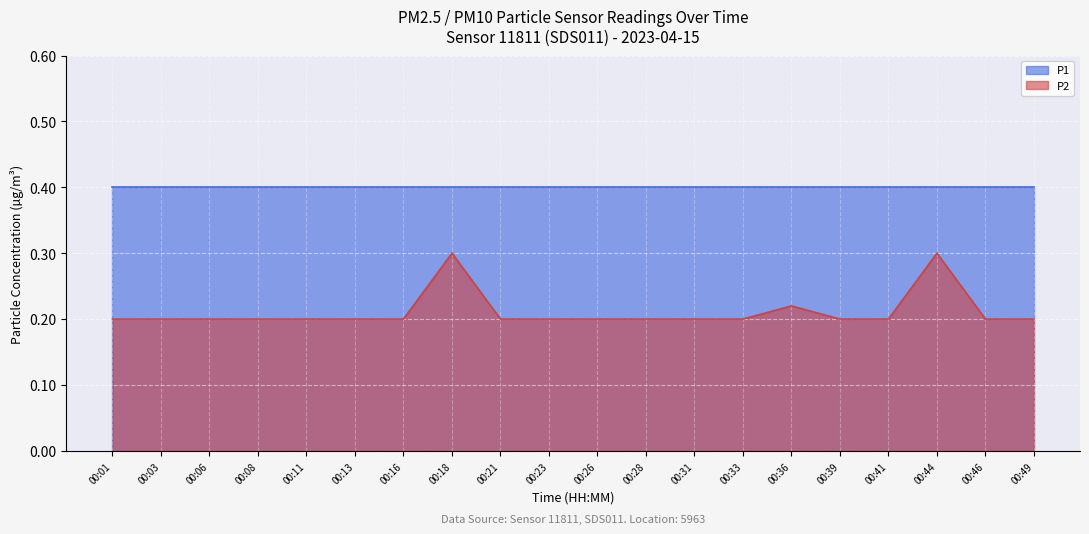

Reading left to right, extract all data points from this chart.

00:01=0.2	00:03=0.2	00:06=0.2	00:08=0.2	00:11=0.2	00:13=0.2	00:16=0.2	00:18=0.3	00:21=0.2	00:23=0.2	00:26=0.2	00:28=0.2	00:31=0.2	00:33=0.2	00:36=0.2	00:39=0.2	00:41=0.2	00:44=0.3	00:46=0.2	00:49=0.2